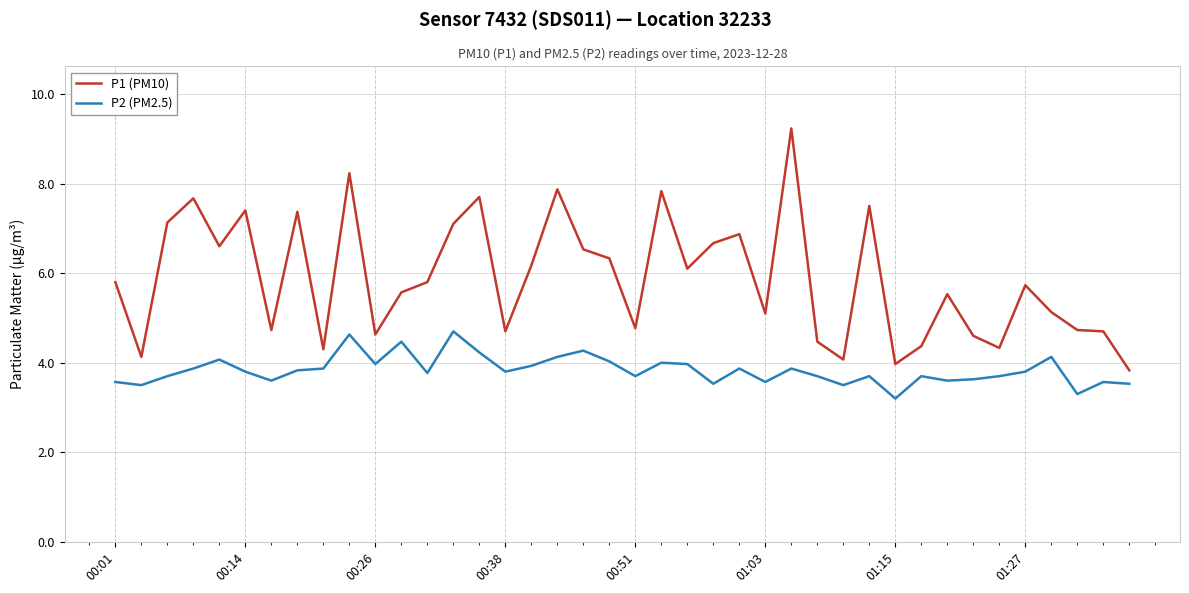

Which series has the largest total across all categories?

P1 (PM10)